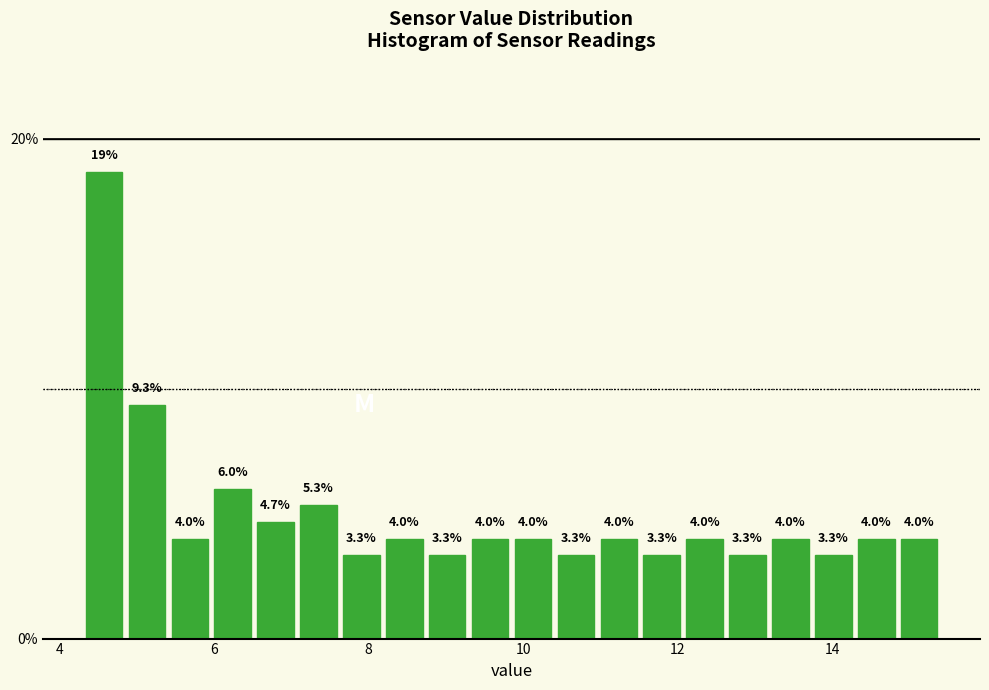

Read against the x-axis, roughly where is the centre of the tallest bar?

4.6